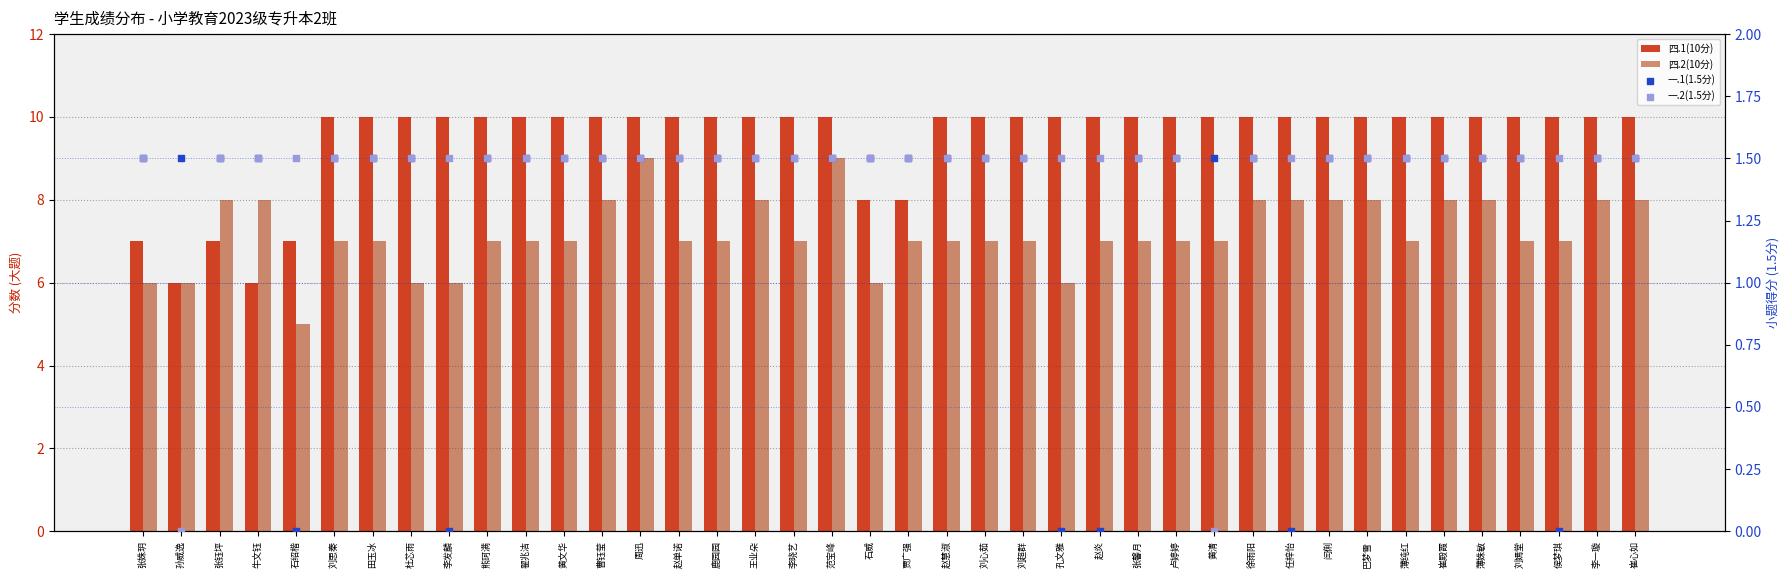

What are all the series names shown in the legend?

四.1(10分), 四.2(10分), 一.1(1.5分), 一.2(1.5分)